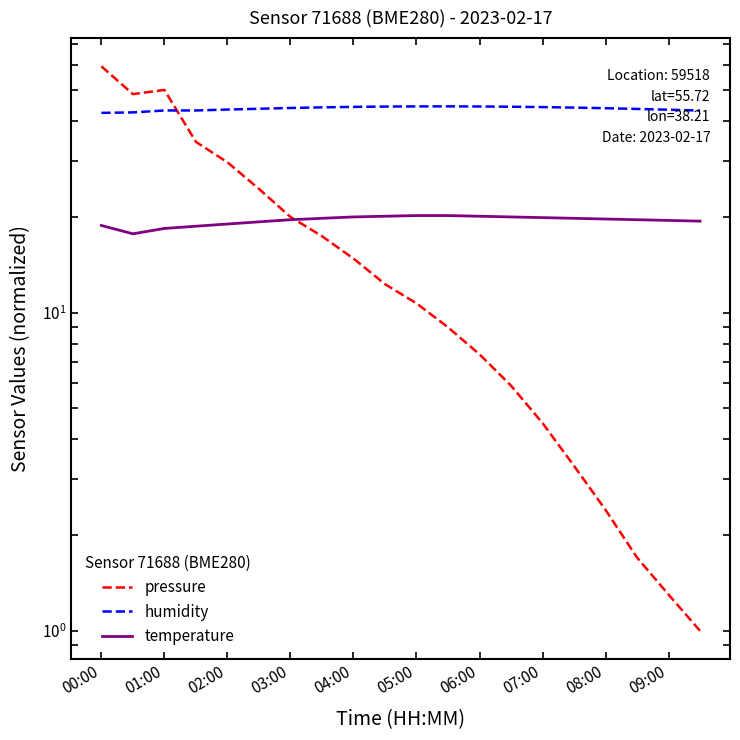

What are all the series names shown in the legend?

pressure, humidity, temperature